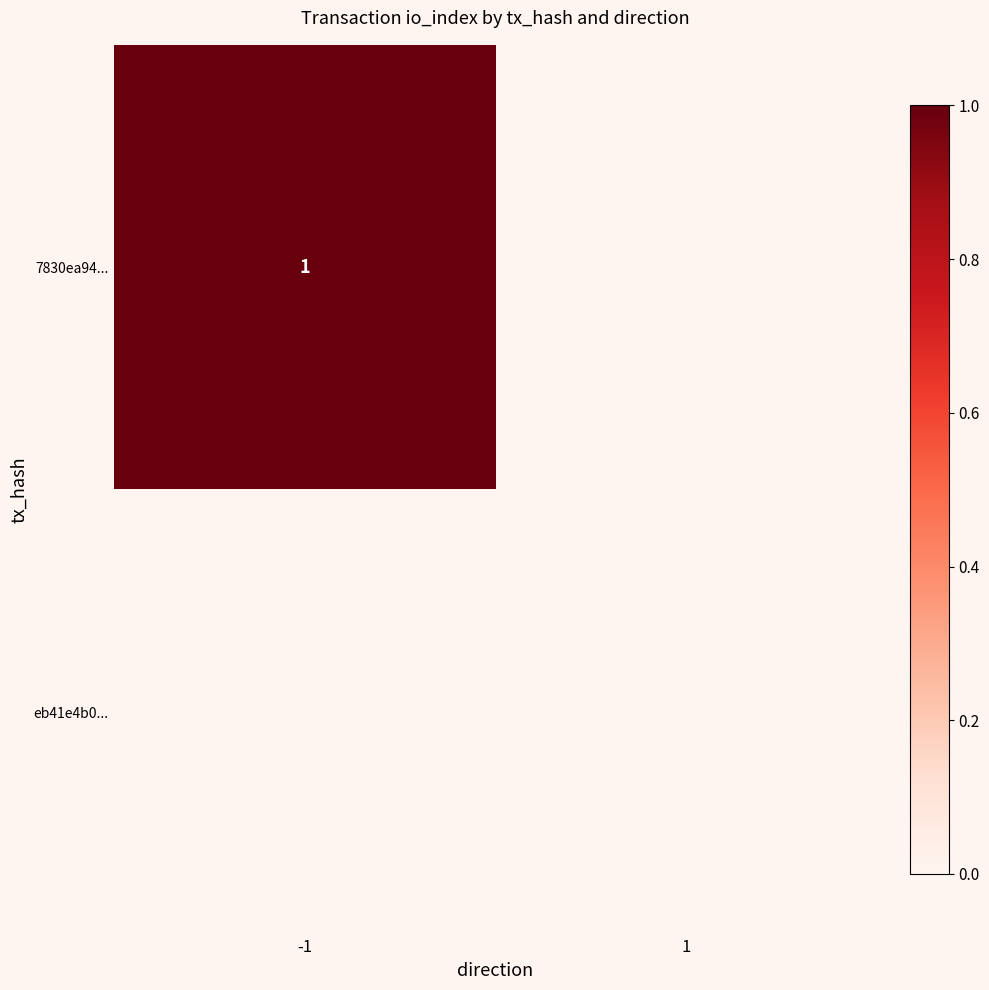

At how many categories does at least one series exceed 0?

1